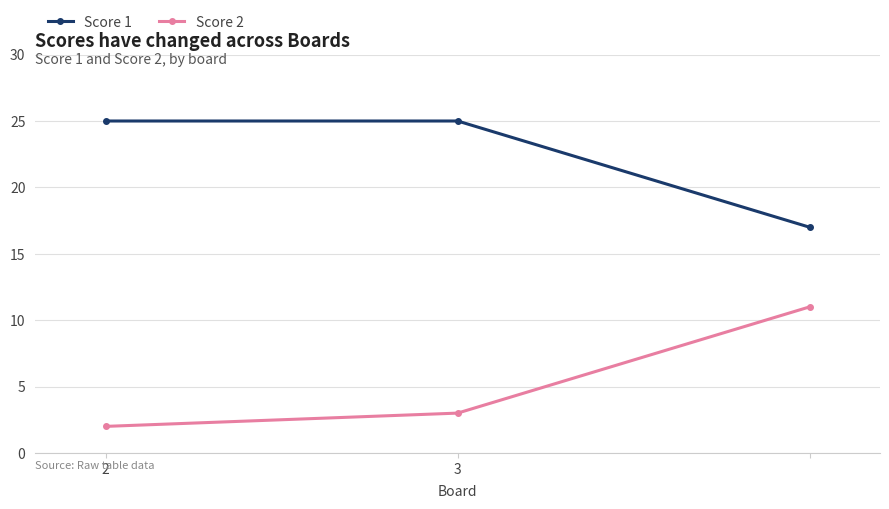

What is the average value of the Score 2 series?

5